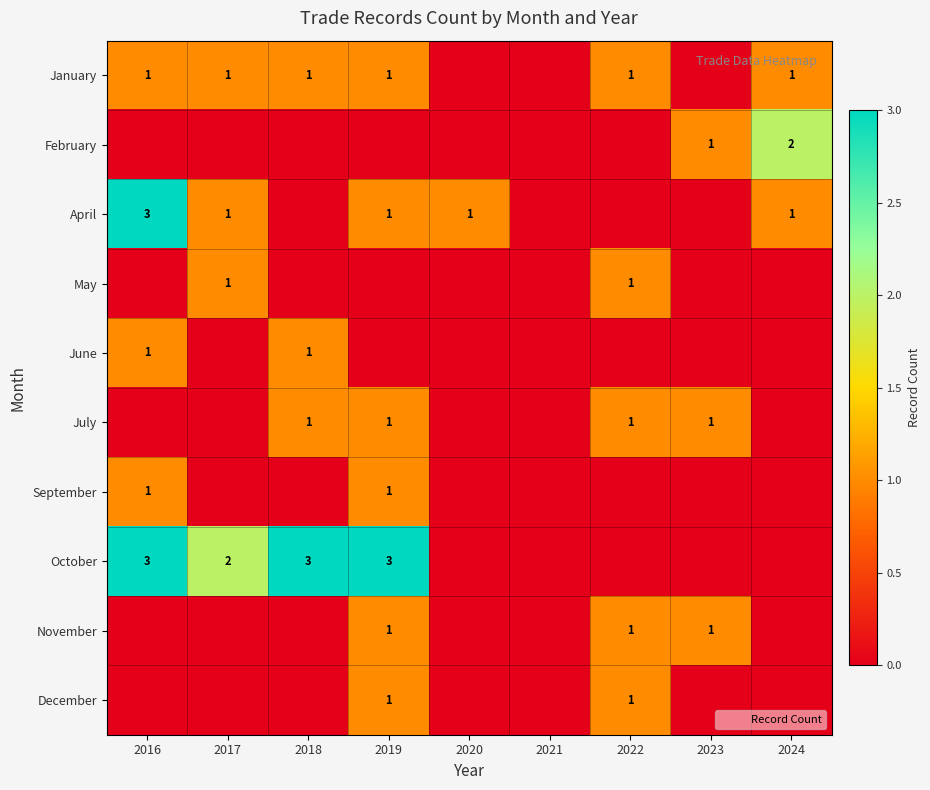

Count the May values in the range 0 to 1.

9